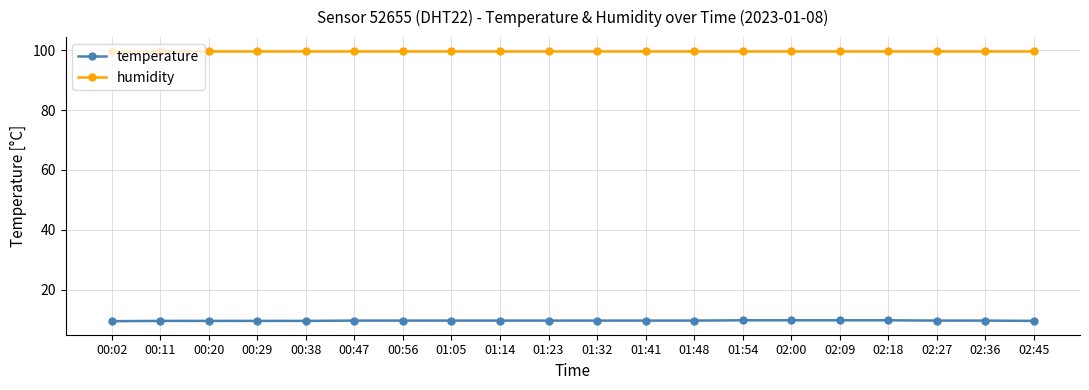

Count the number of categories in the chart.

20